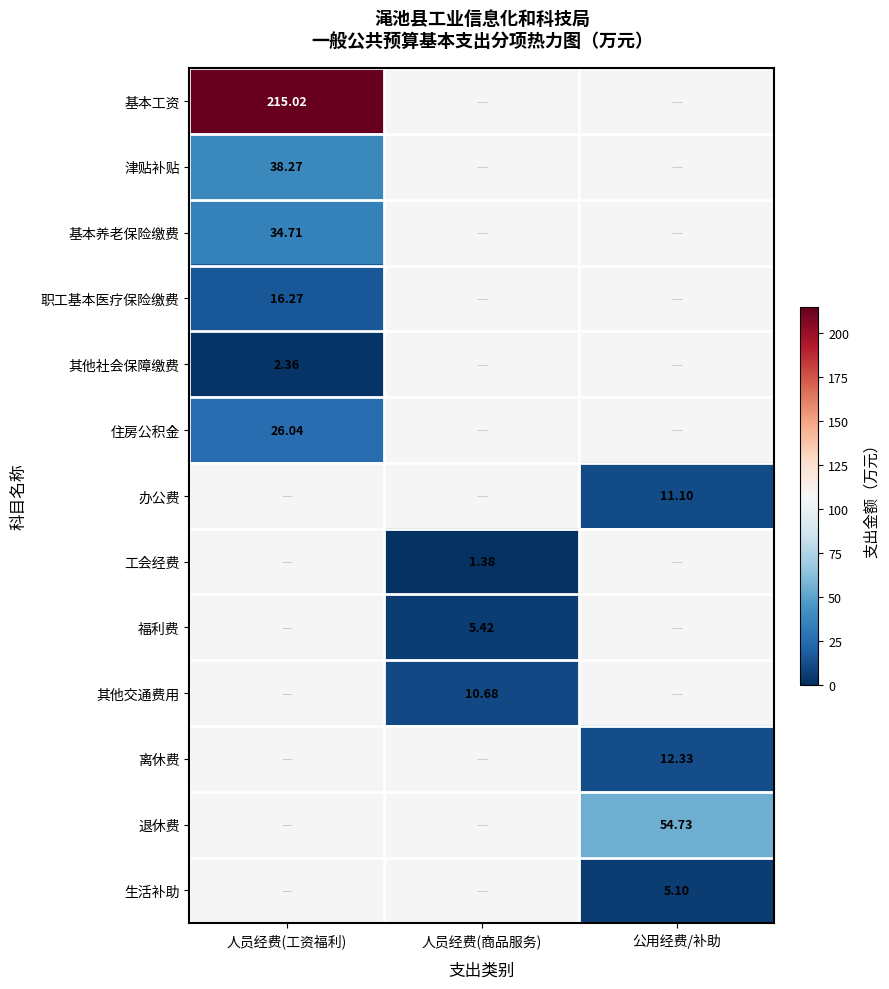

At how many categories does at least one series exceed 104?

1